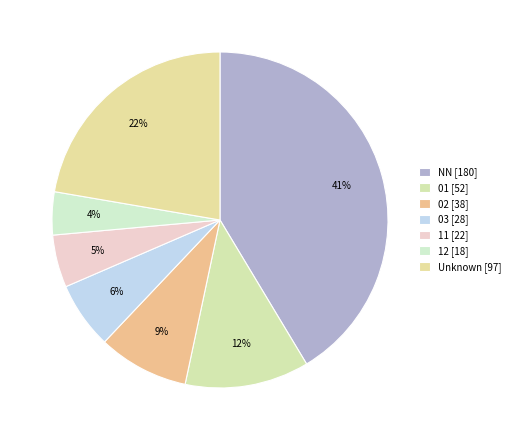

To the nearest percent, what is the difference between the largest and smallest slice percentages?

37%